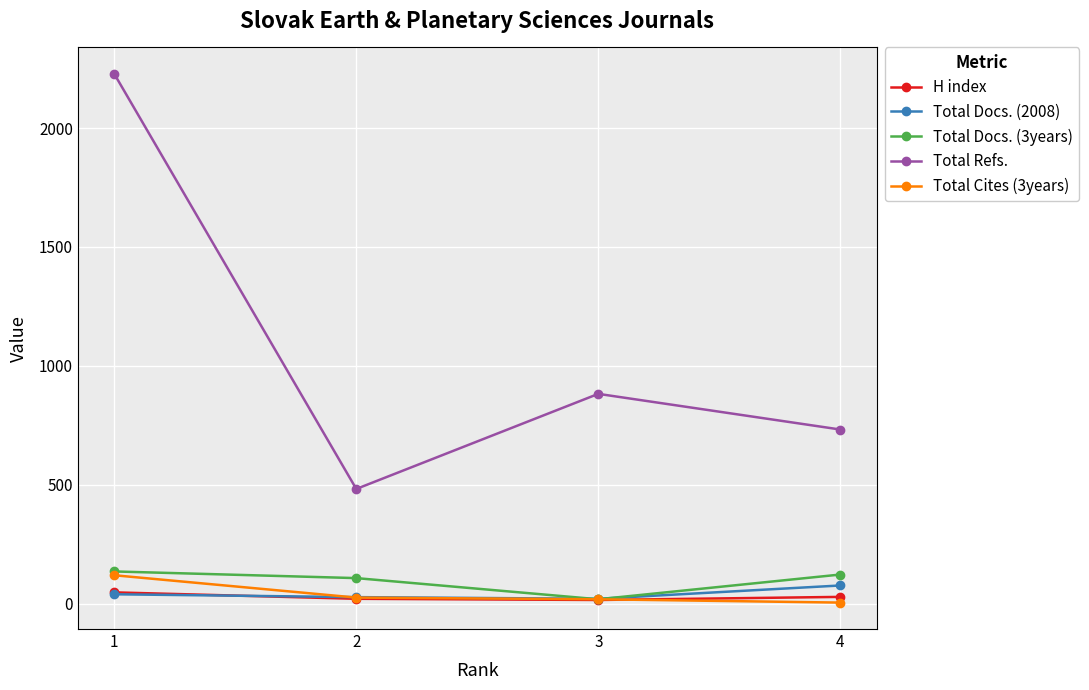

What is the difference between the second highest and minimum values in the Total Refs. series?

400